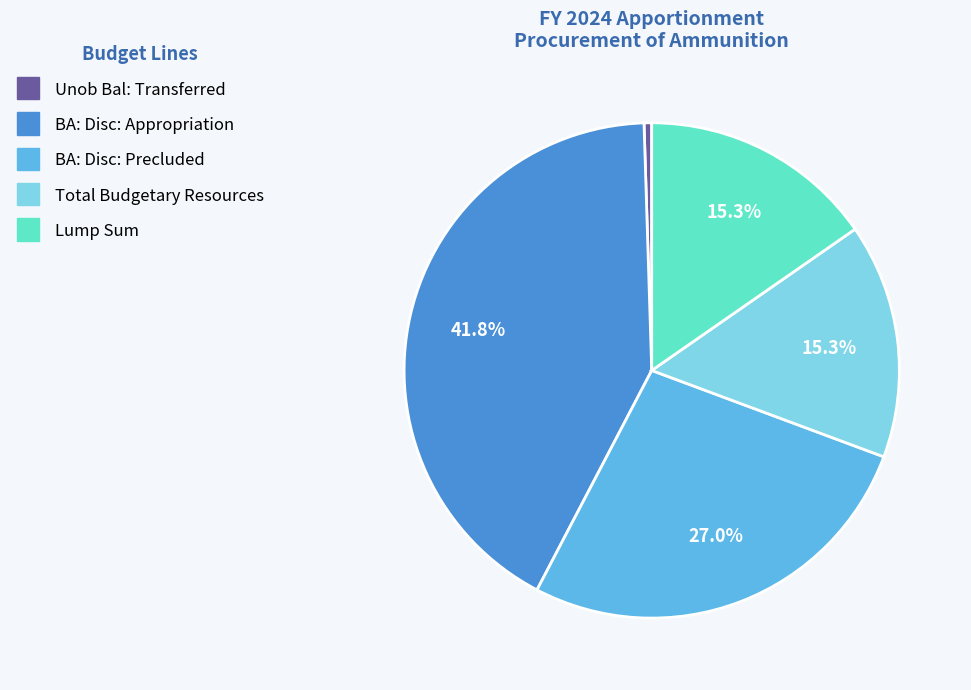

Is there a majority slice in this chart?

No